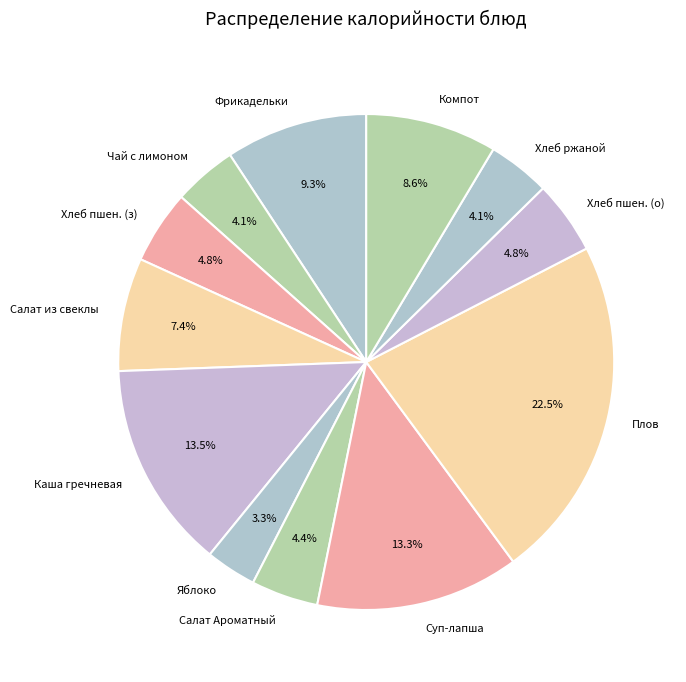

To the nearest percent, what is the difference between the largest and smallest slice percentages?

19%